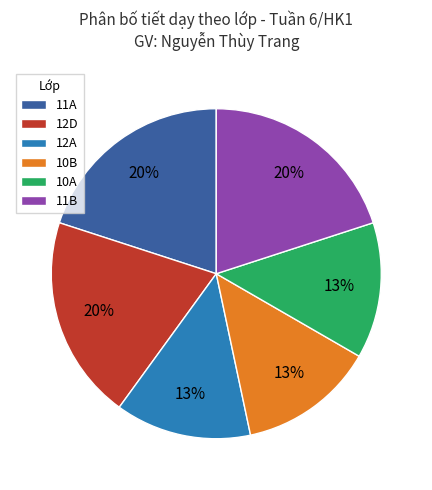

Does 11A represent more than half of the total?

No